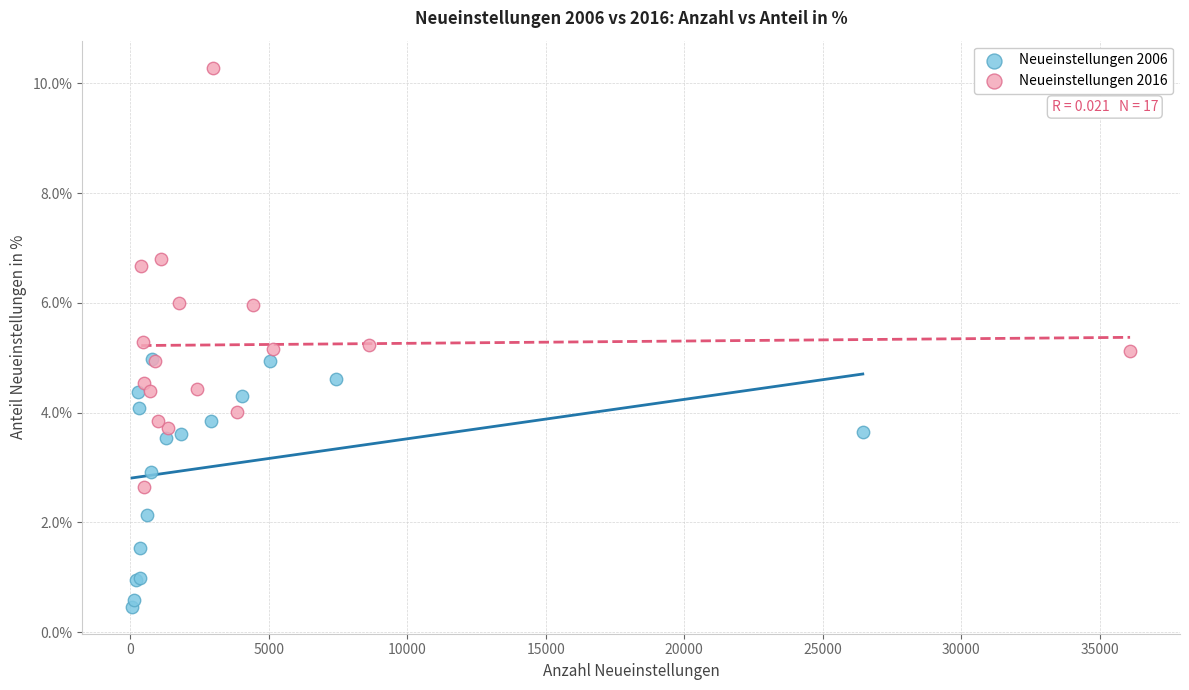

Which series reaches the minimum Y coordinate?

Neueinstellungen 2006